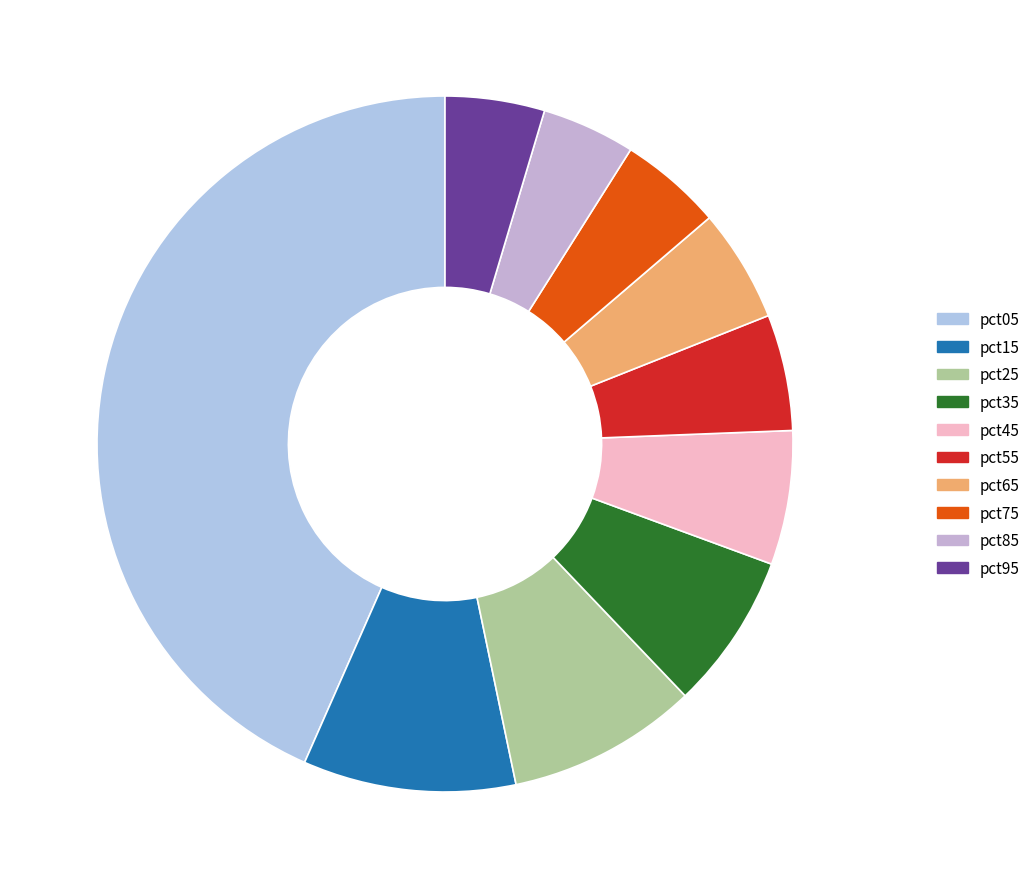

Do pct95 and pct45 together represent more than half of the pie?

No